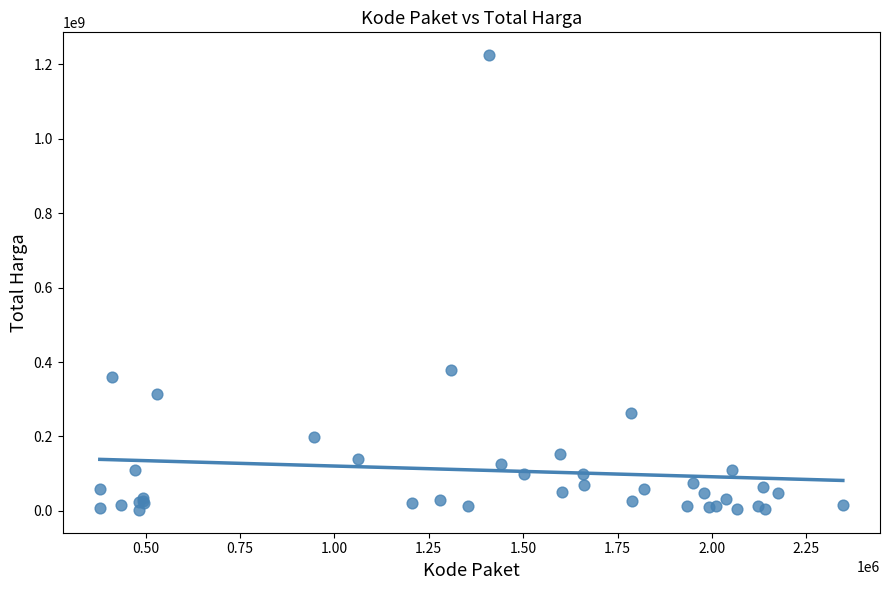

What Y value in the scatter plot is closest to 613538875?

379075000